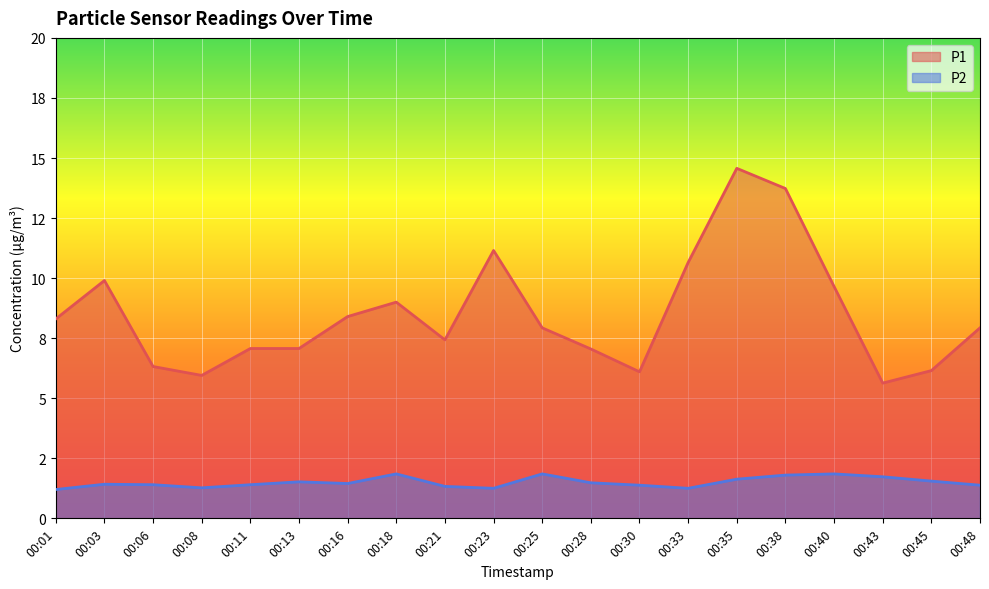

Reading left to right, list all the values displayed in this chart.

P1: 8.3	9.9	6.3	6.0	7.1	7.1	8.4	9.0	7.4	11.2	7.9	7.0	6.1	10.7	14.6	13.7	9.7	5.6	6.2	7.9
P2: 1.2	1.4	1.4	1.3	1.4	1.5	1.4	1.9	1.3	1.2	1.9	1.5	1.4	1.2	1.6	1.8	1.9	1.7	1.6	1.4